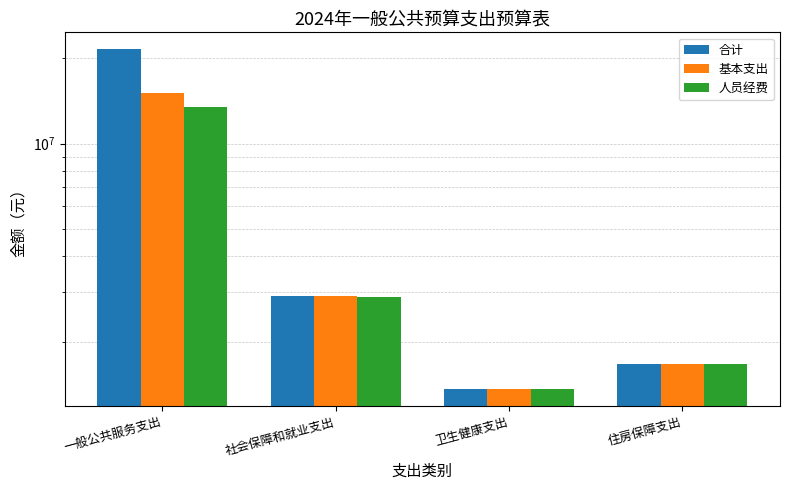

True or false: 人员经费 has a value of 18235888.7 at 一般公共服务支出.

False